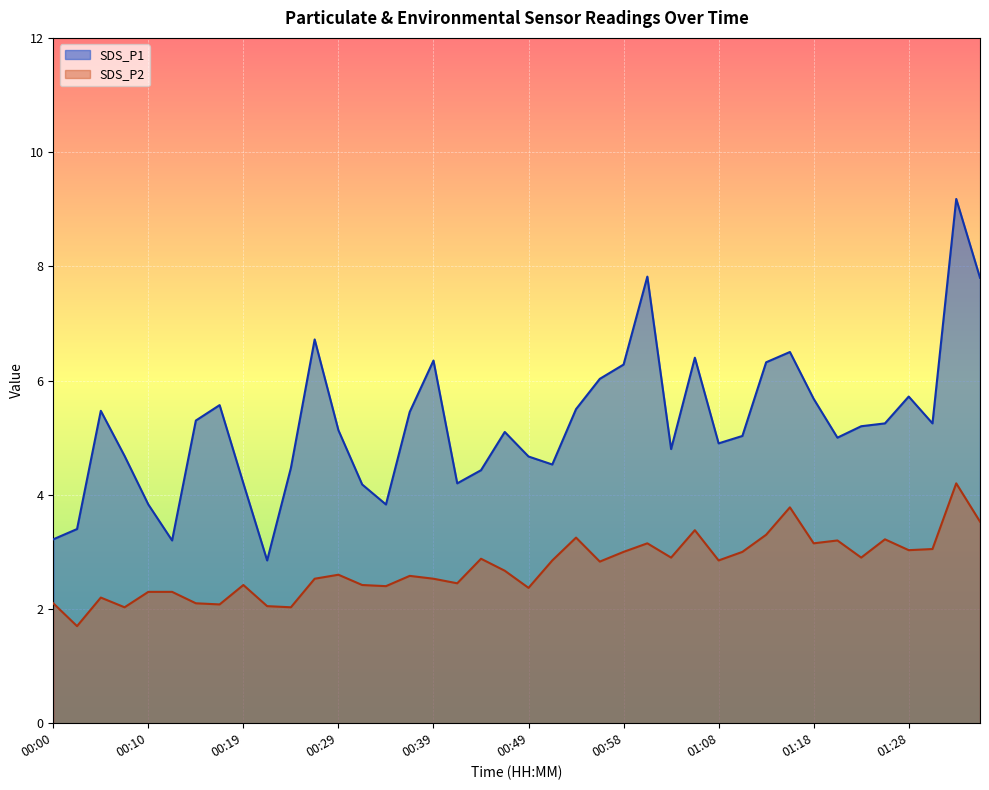

What position from the left is 00:05?

3